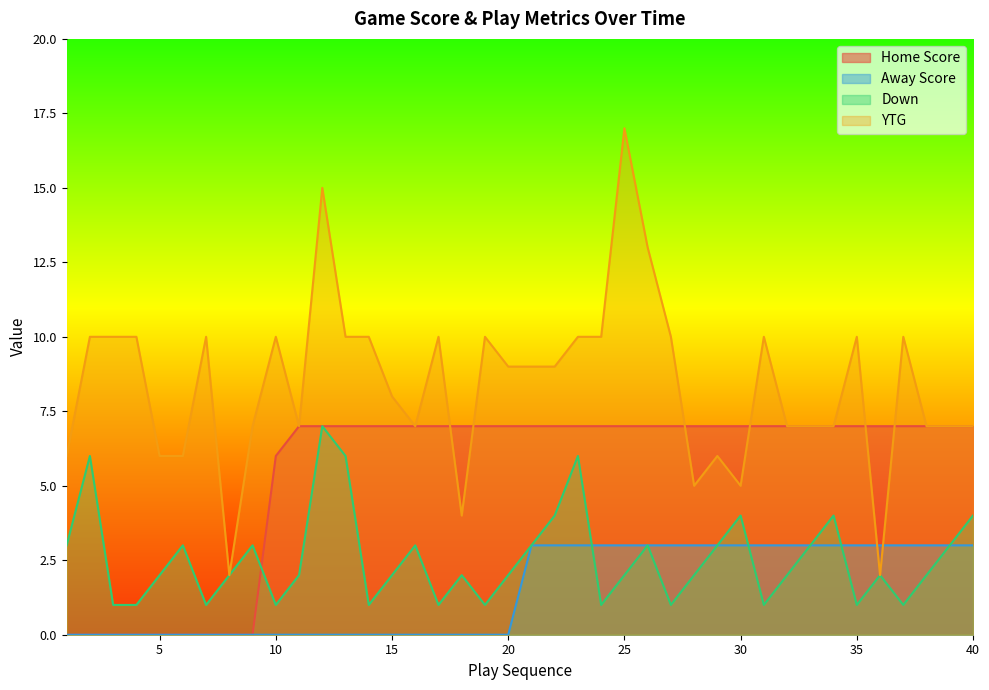

What is the approximate value of Away Score at 38?

3